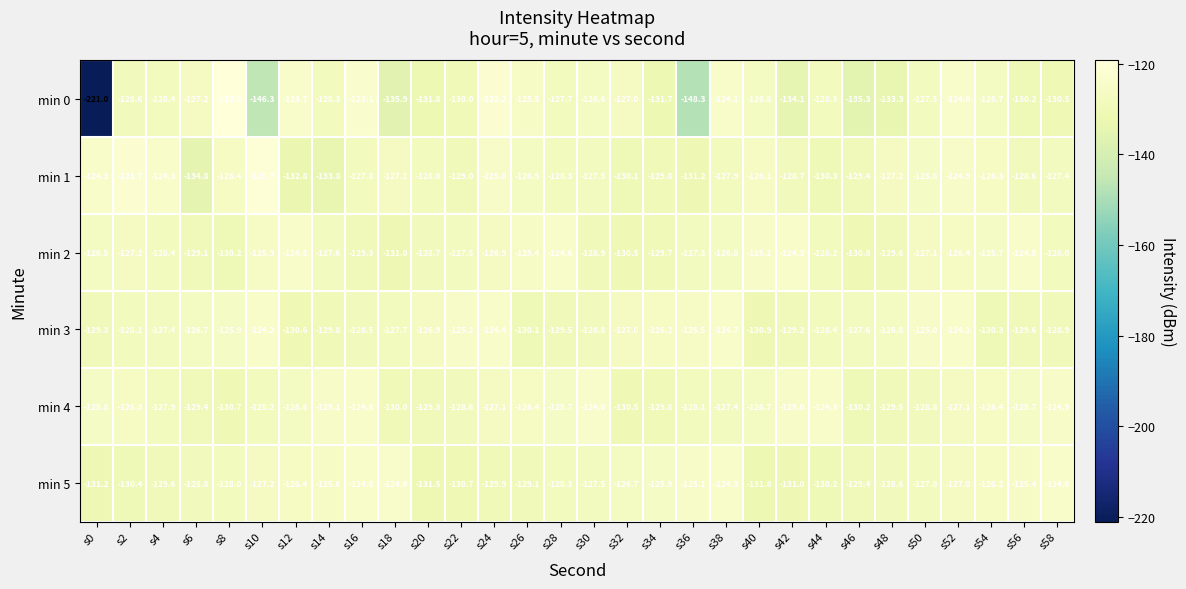

Is it true that min 3 equals -188.3 at s28?

False